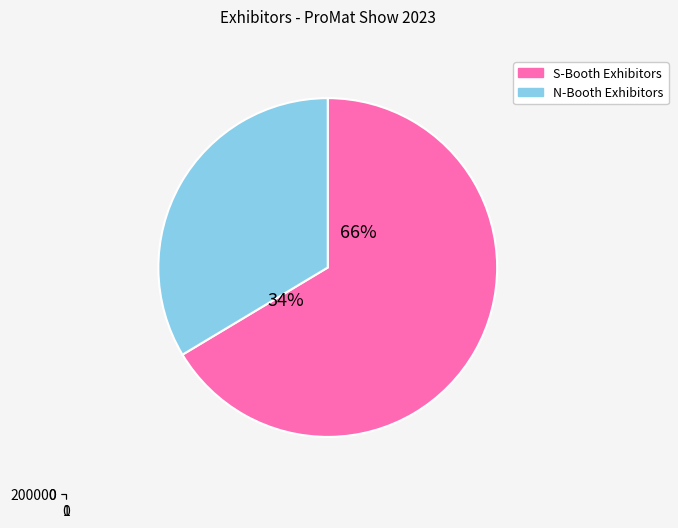

True or false: Rajant Corporation accounts for 31% of the total.

False